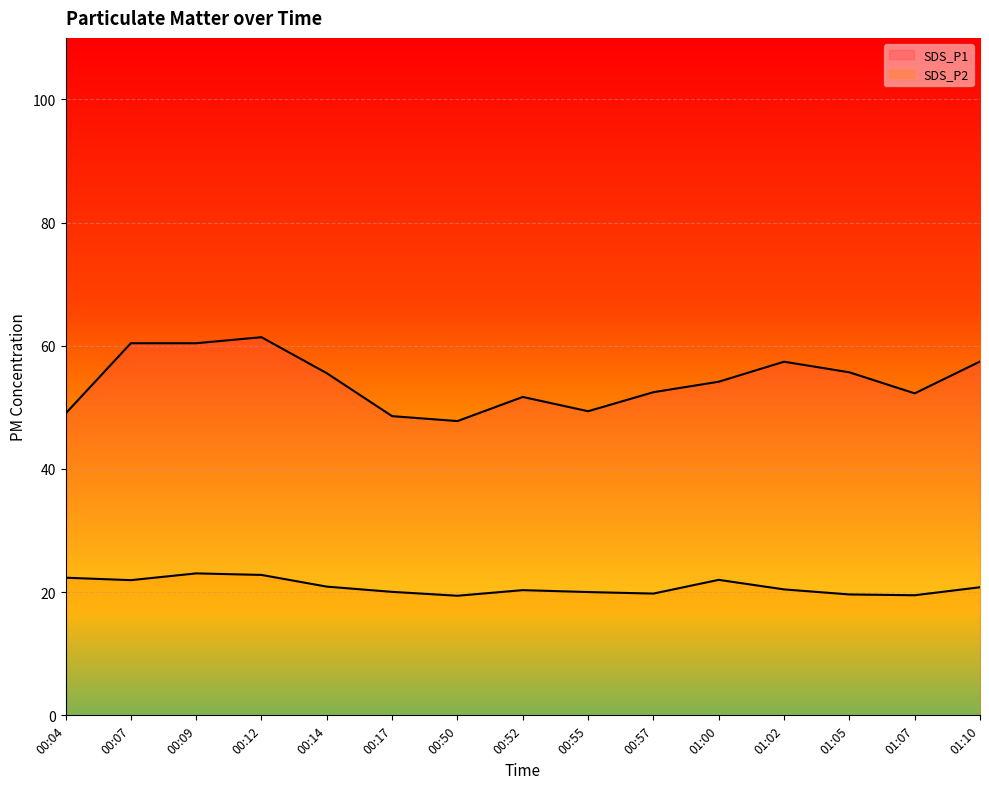

Which series has the widest spread of values?

SDS_P1